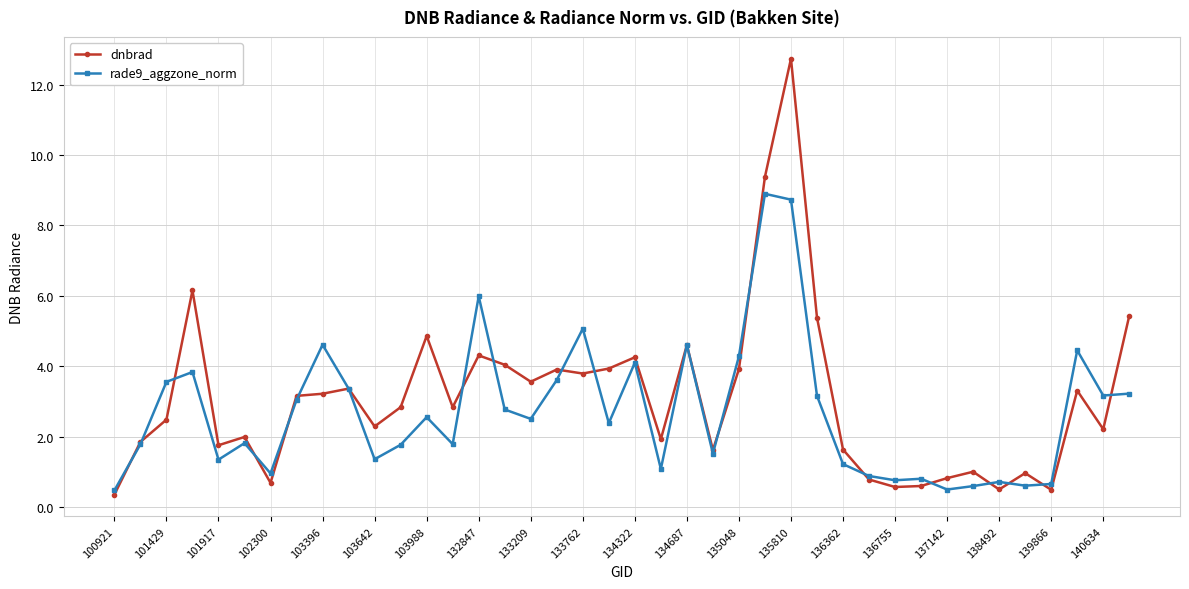

Rank the series by their maximum value, from lowest to highest.

rade9_aggzone_norm, dnbrad